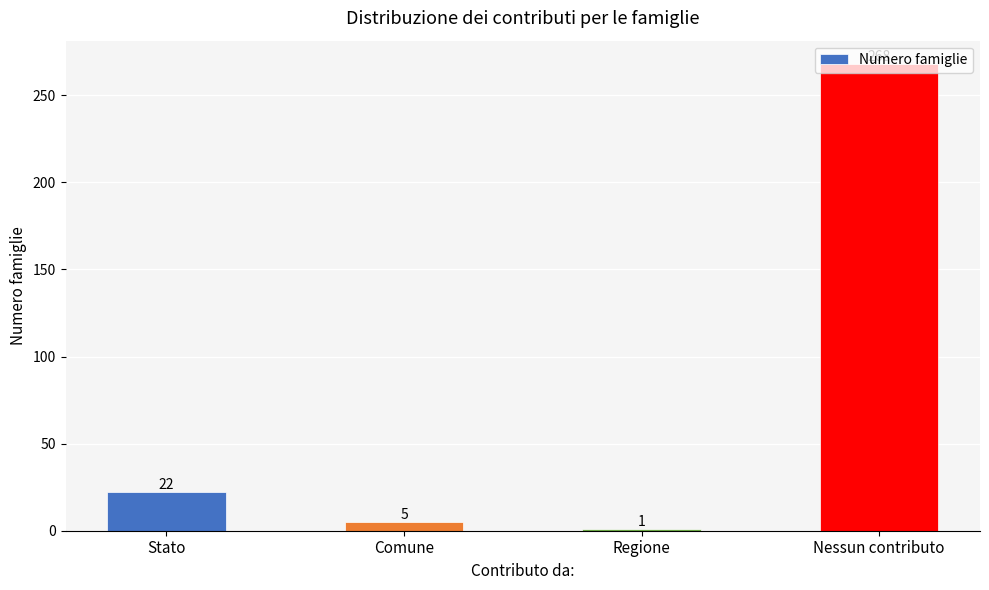

Which has a higher value, Stato or Nessun contributo?

Nessun contributo